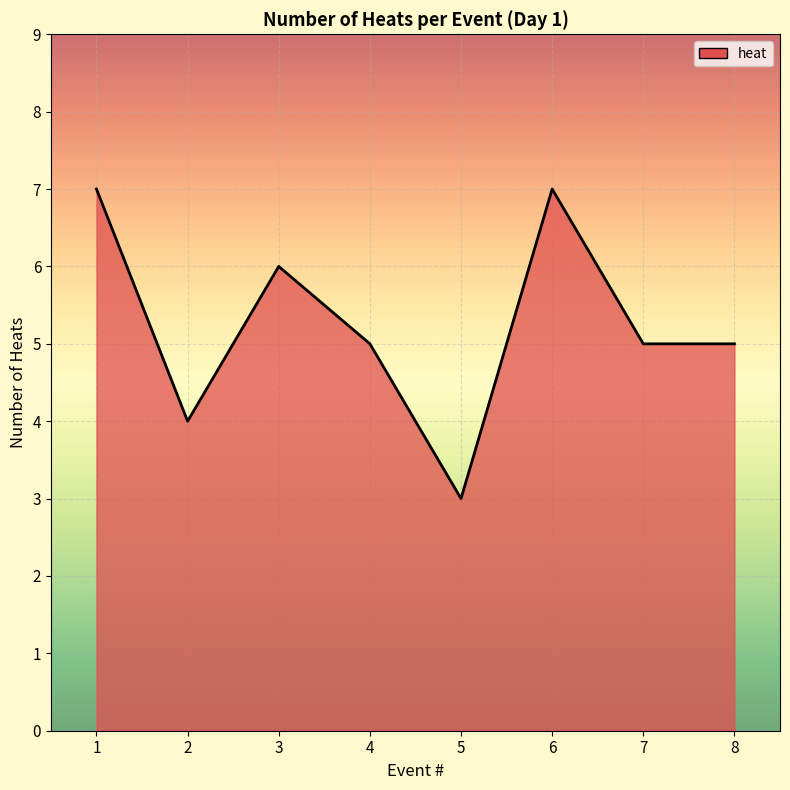

Count the number of data series in this chart.

1